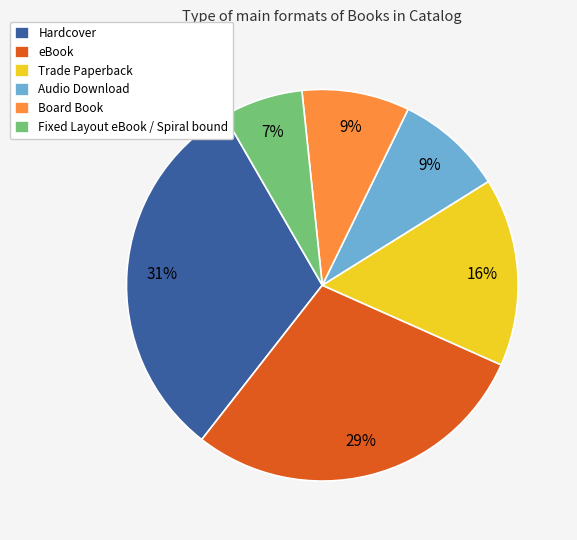

To the nearest percent, what is the difference between the eBook and Board Book slice percentages?

20%